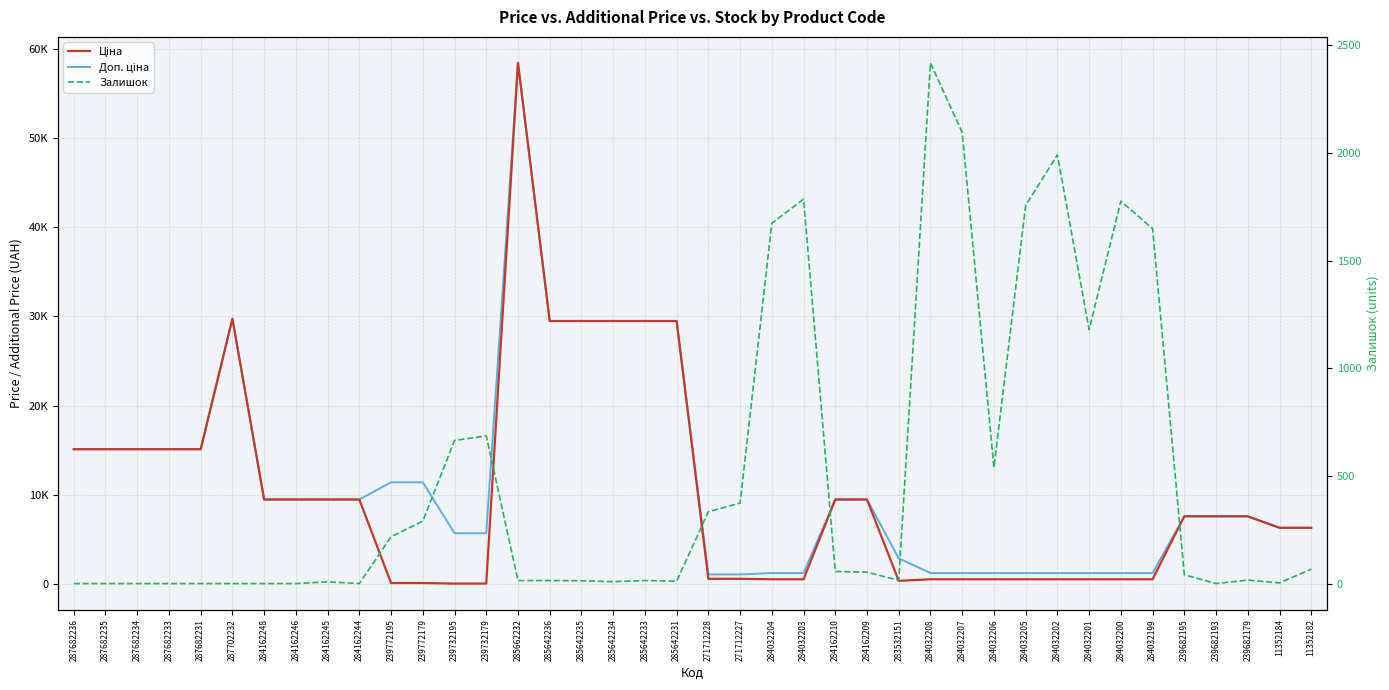

What is the average value of the Залишок series?

494.2